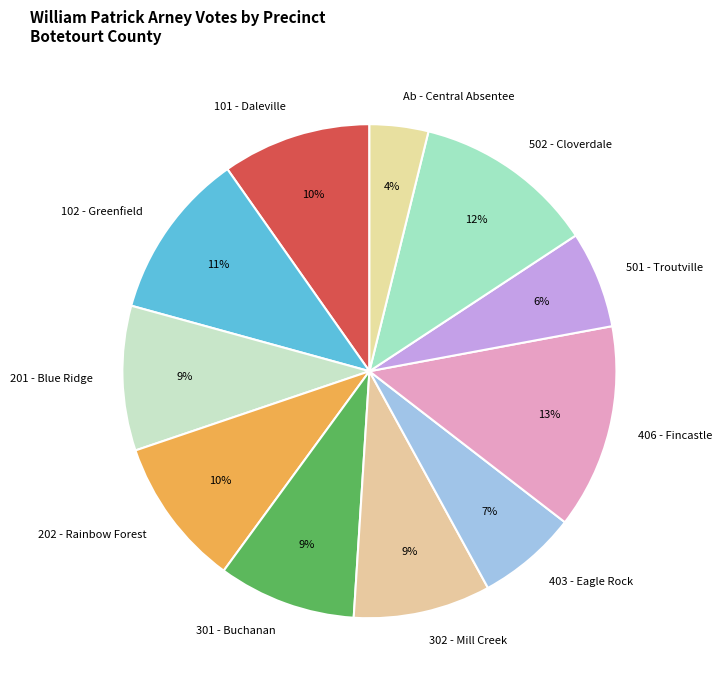

How many segments does this pie chart have?

11